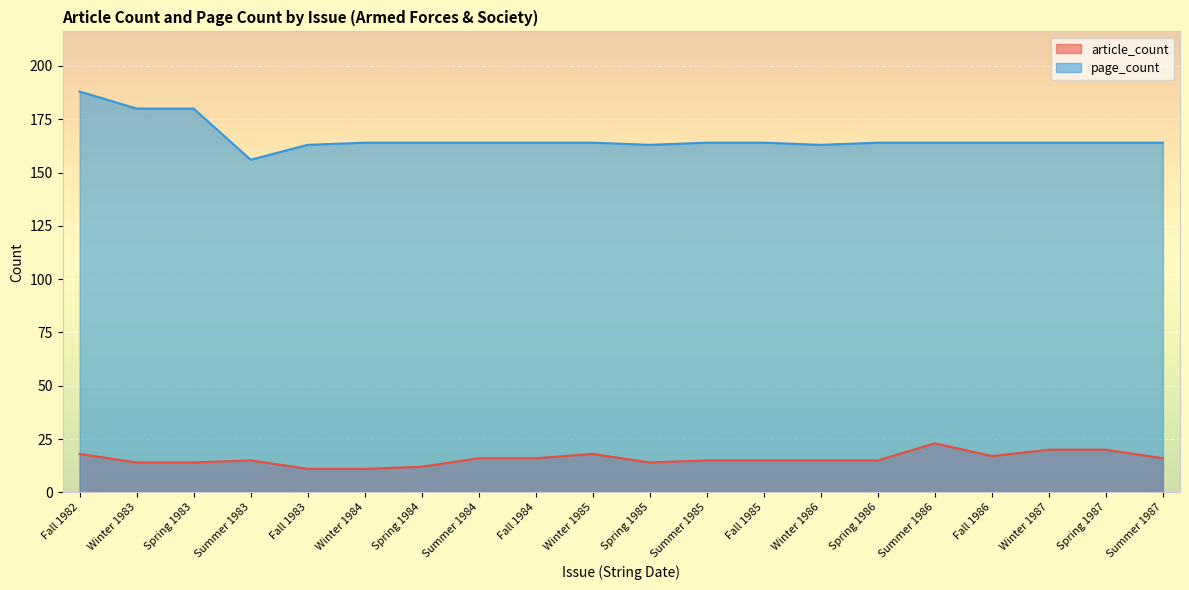

What is the lowest value of the page_count series?

156